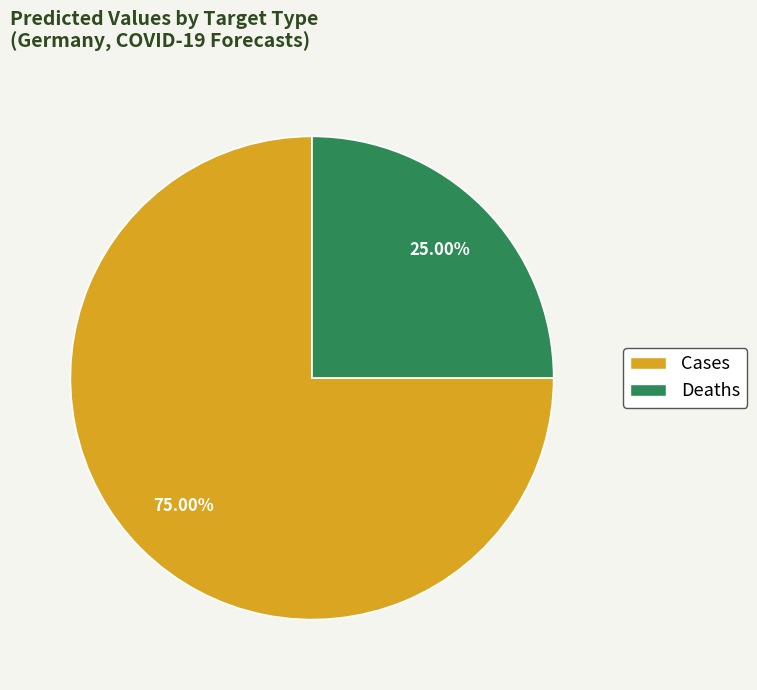

How many segments does this pie chart have?

2